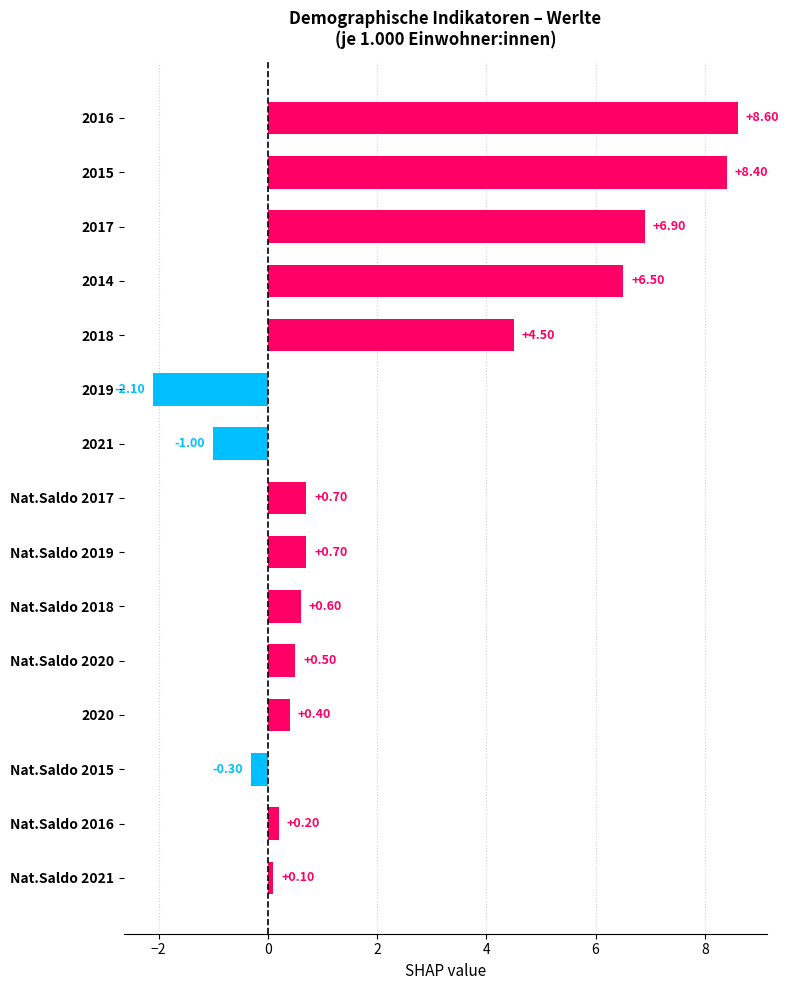

What is the difference between the maximum and minimum values?

10.7